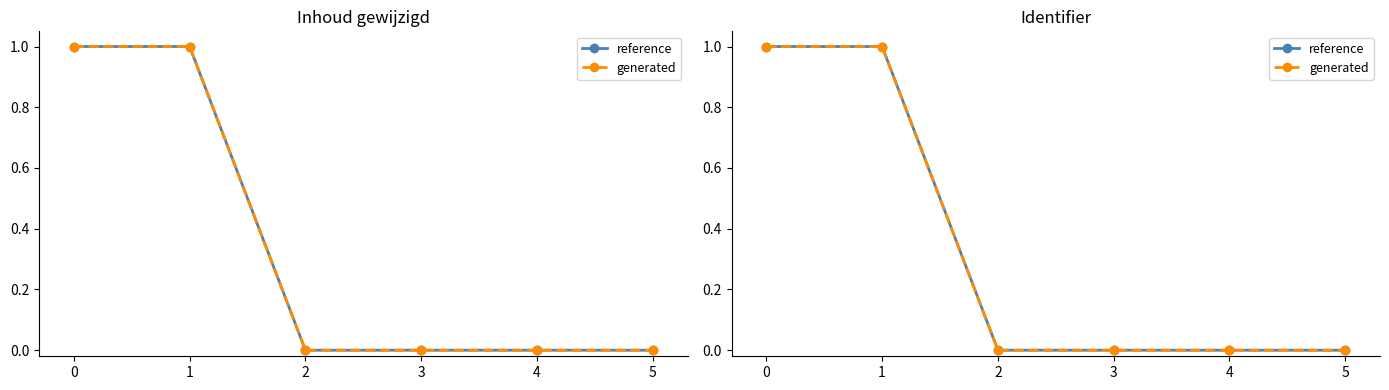

What is the sum of the generated values at 1 and 3?

1.0